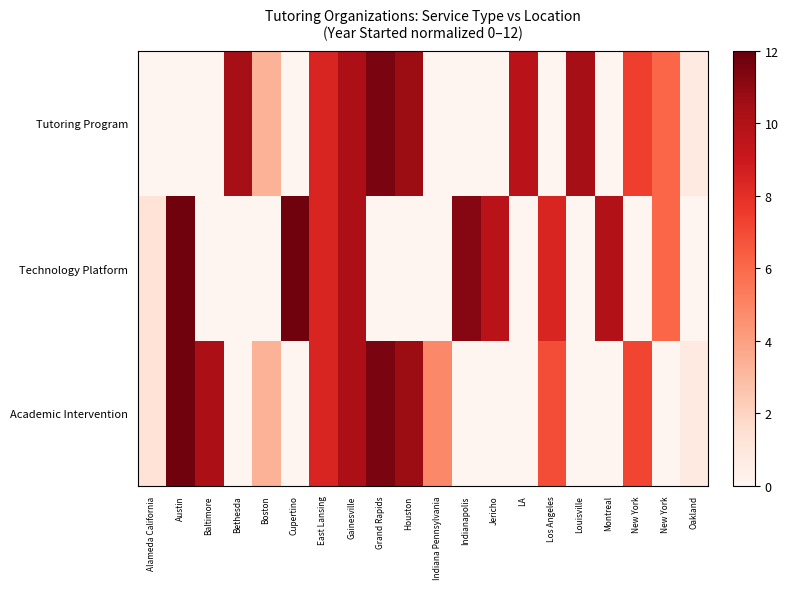

Which series has the largest range (max minus min)?

Technology Platform